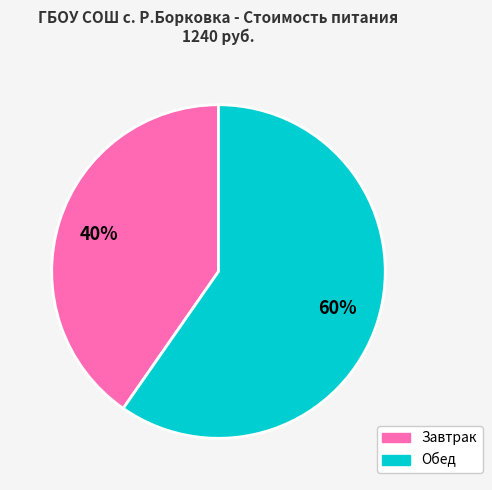

The Обед slice represents 60% of the pie. True or false?

True